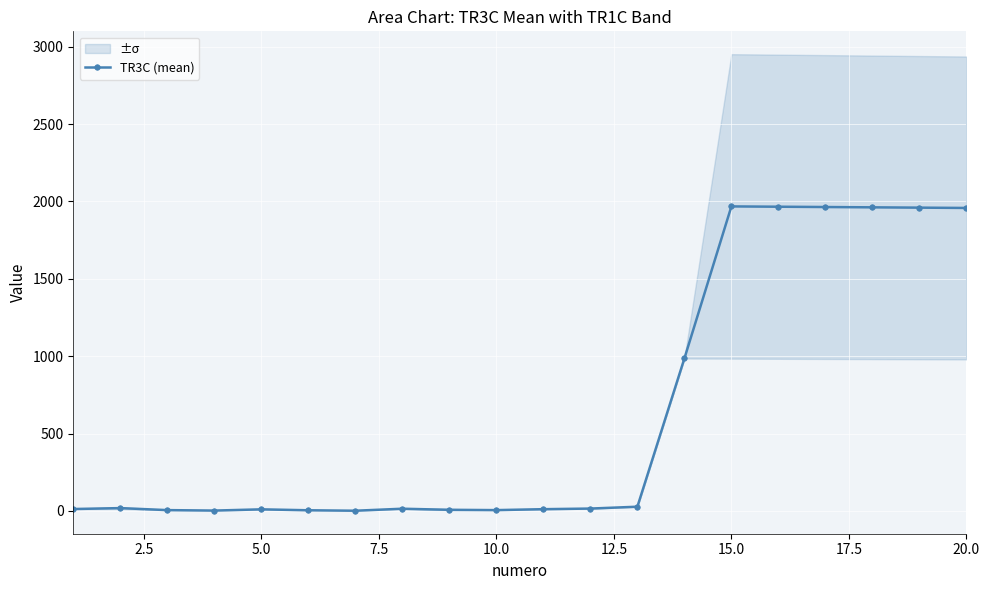

How many points are lower than both their immediate neighbors (excluding endpoints)?

3